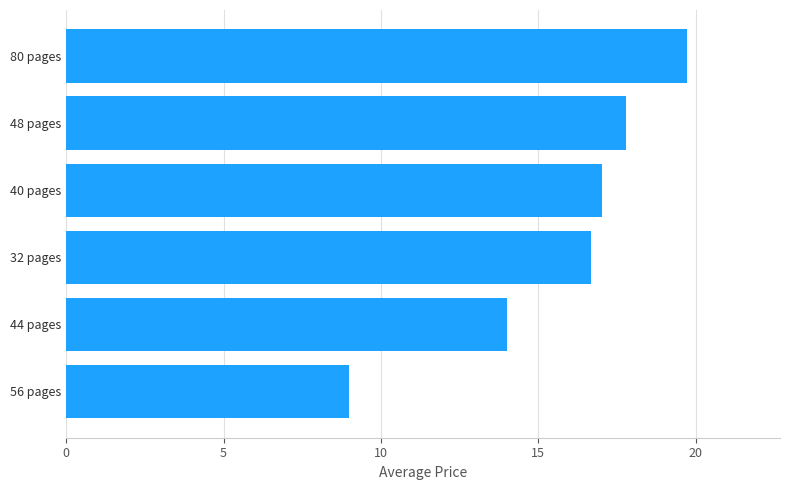

What is the change in value from 56 pages to 44 pages?

+5.0